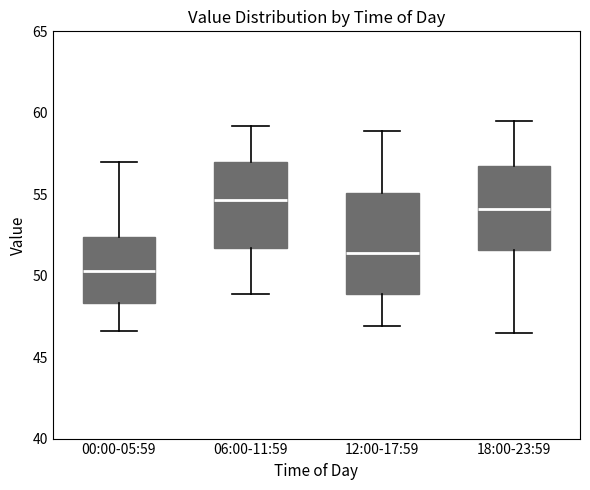

Reading left to right, read every box against the y-axis: the position of its median line, the range the box covers, and the ends of its whiskers. The values are not printed on the chart, so give them approximately, as read against the axis.

00:00-05:59: median 50.5, box 48.5 to 52.5, whiskers 46.5 to 57.0
06:00-11:59: median 54.5, box 51.5 to 57.0, whiskers 49.0 to 59.0
12:00-17:59: median 51.5, box 49.0 to 55.0, whiskers 47.0 to 59.0
18:00-23:59: median 54.0, box 51.5 to 57.0, whiskers 46.5 to 59.5